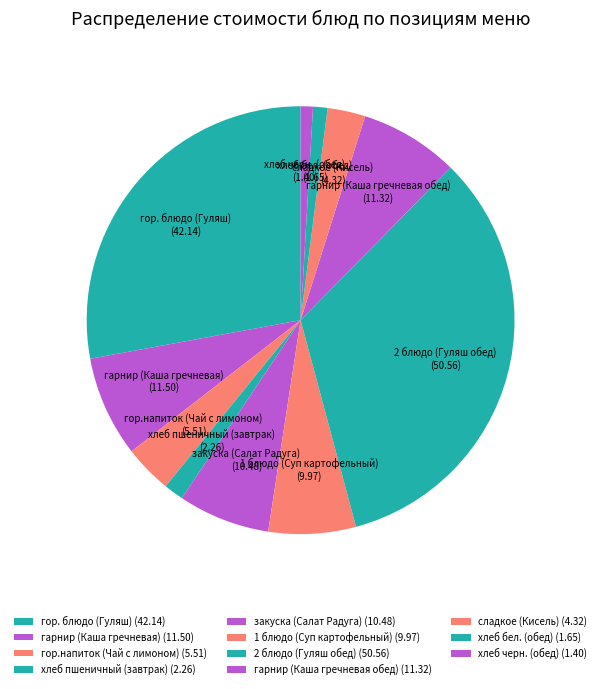

Which has a higher value, гор. блюдо (Гуляш) or 2 блюдо (Гуляш обед)?

2 блюдо (Гуляш обед)